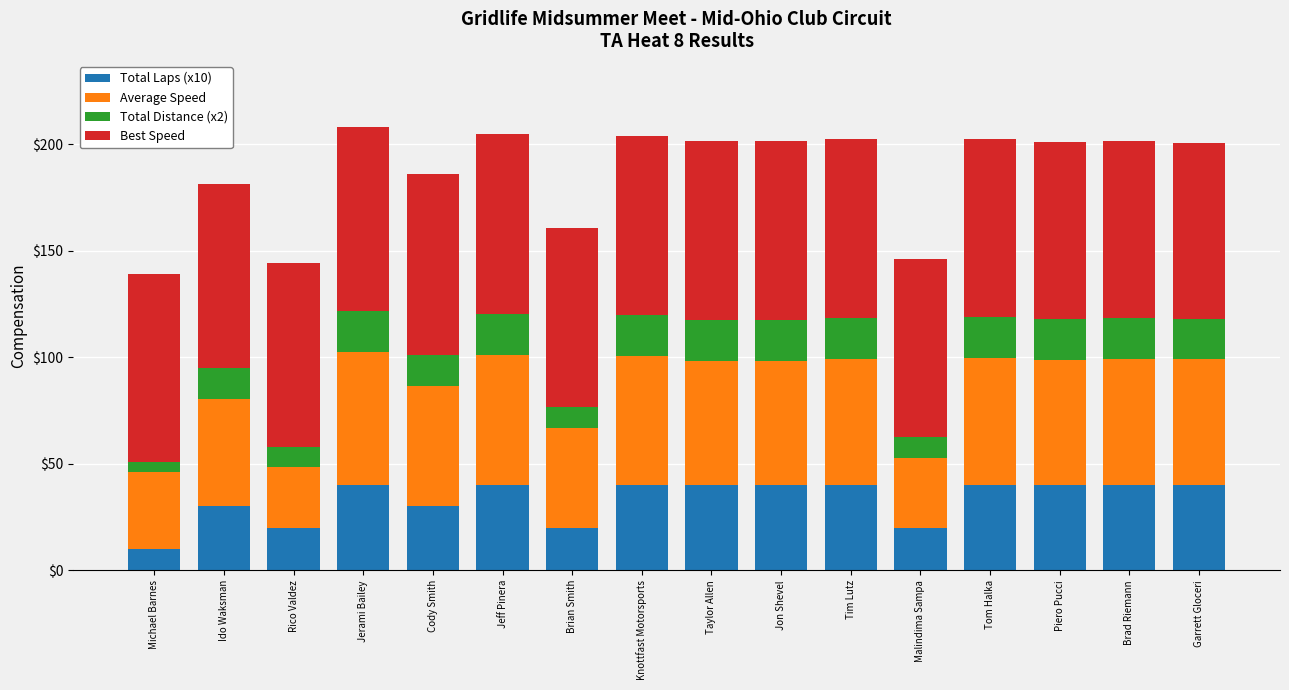

True or false: Total Laps (x10) has a value of 30.0 at Ido Waksman.

True